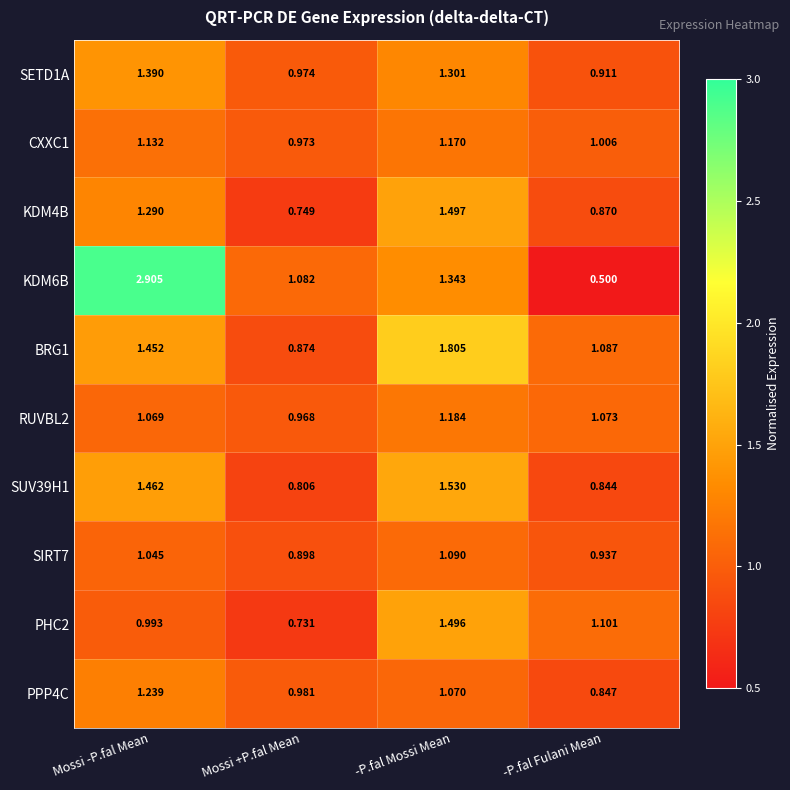

Where does the CXXC1 series first go above 1?

Mossi -P.fal Mean